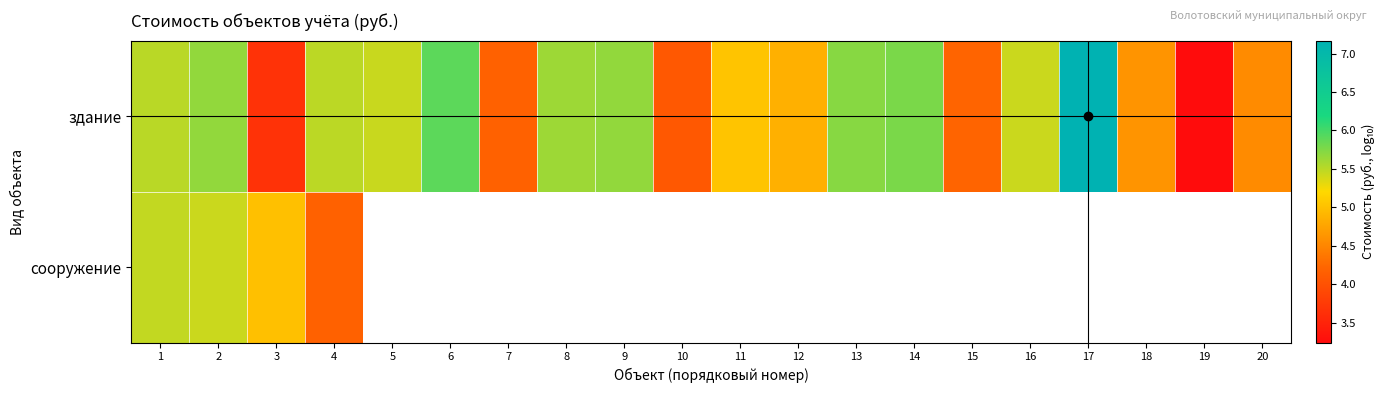

The здание series shows 6.6 at 20. True or false?

False